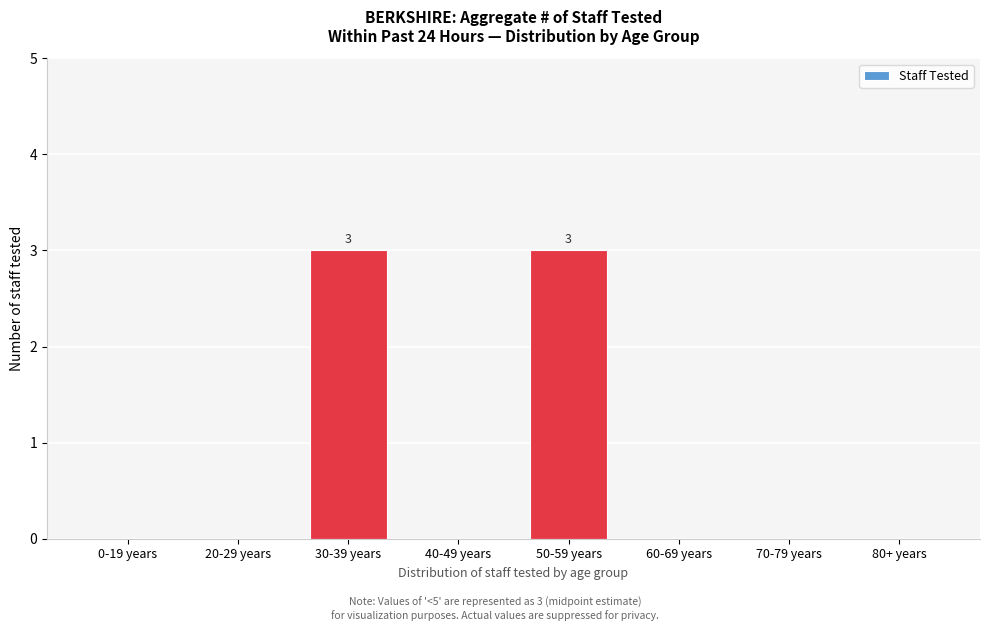

Reading left to right, list all the values displayed in this chart.

0-19 years=0	20-29 years=0	30-39 years=3	40-49 years=0	50-59 years=3	60-69 years=0	70-79 years=0	80+ years=0